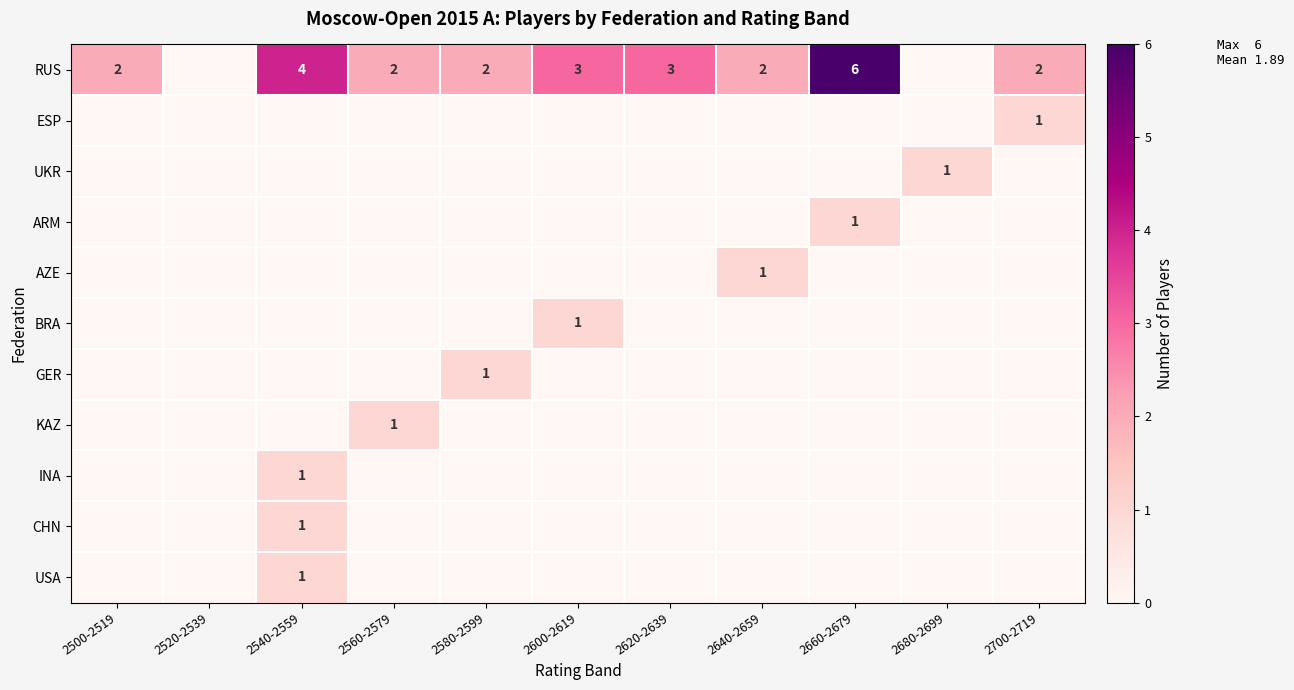

Is the value of UKR at 2640-2659 greater than the value of RUS at 2580-2599?

No